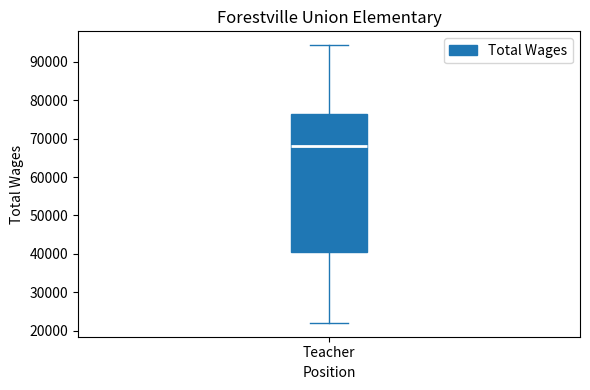

Where does the median line of the box for Teacher sit on the y-axis? The values are not printed on the chart, so give them approximately, as read against the axis.

68000